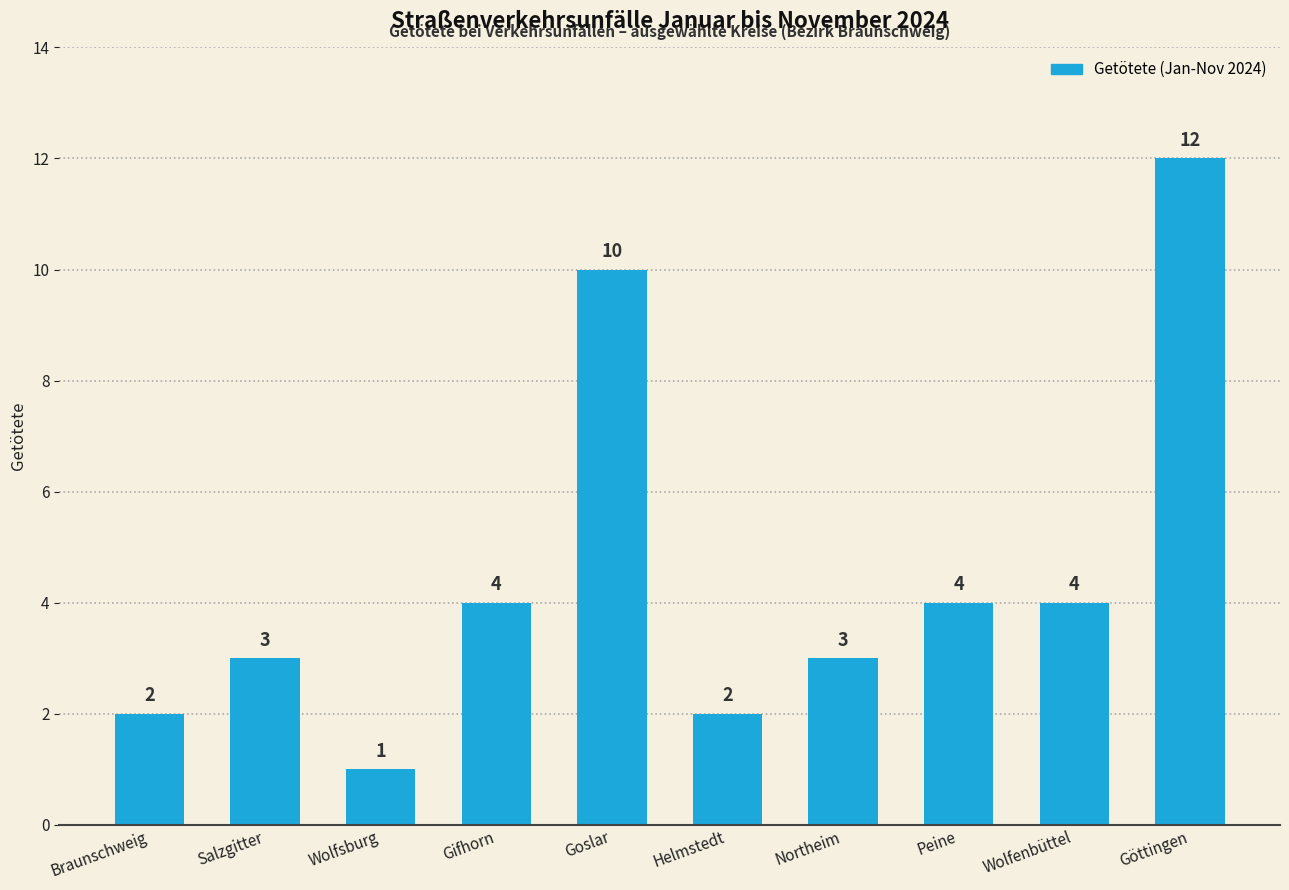

What is the value of the 9th bar from the left?

4